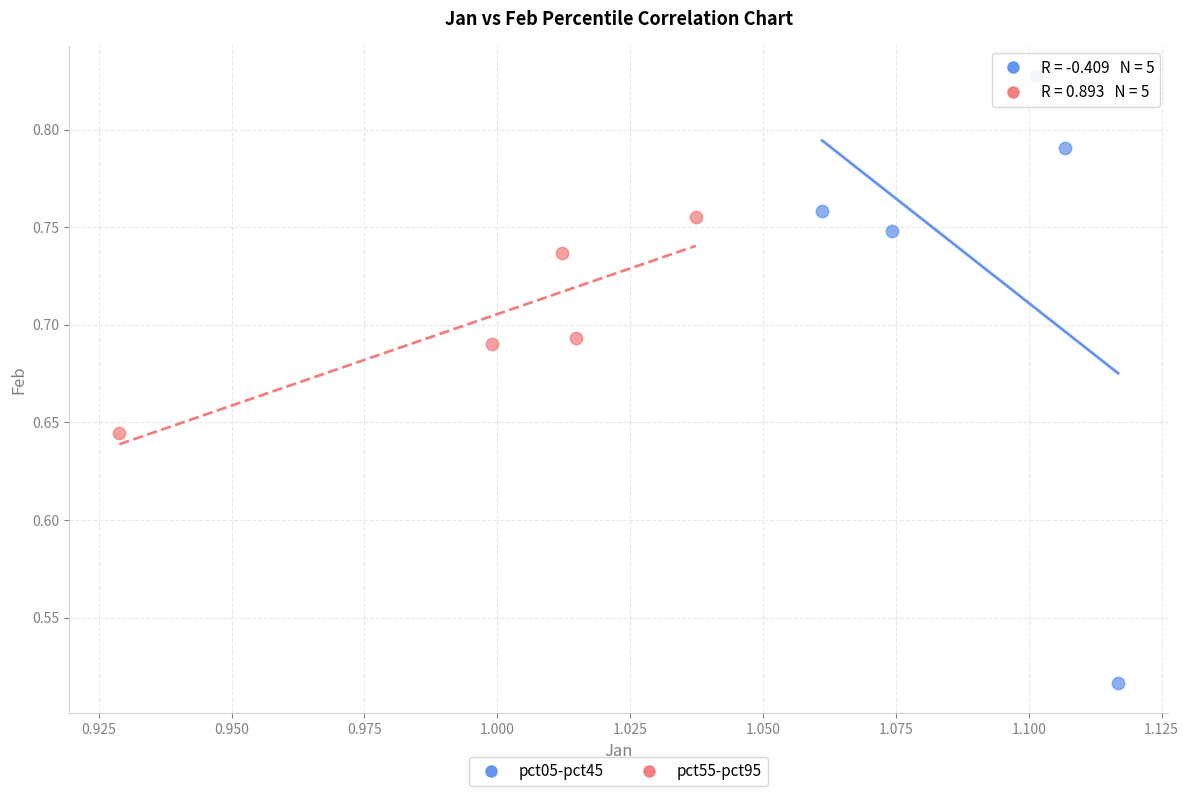

Which series reaches the maximum Y coordinate?

pct05-pct45